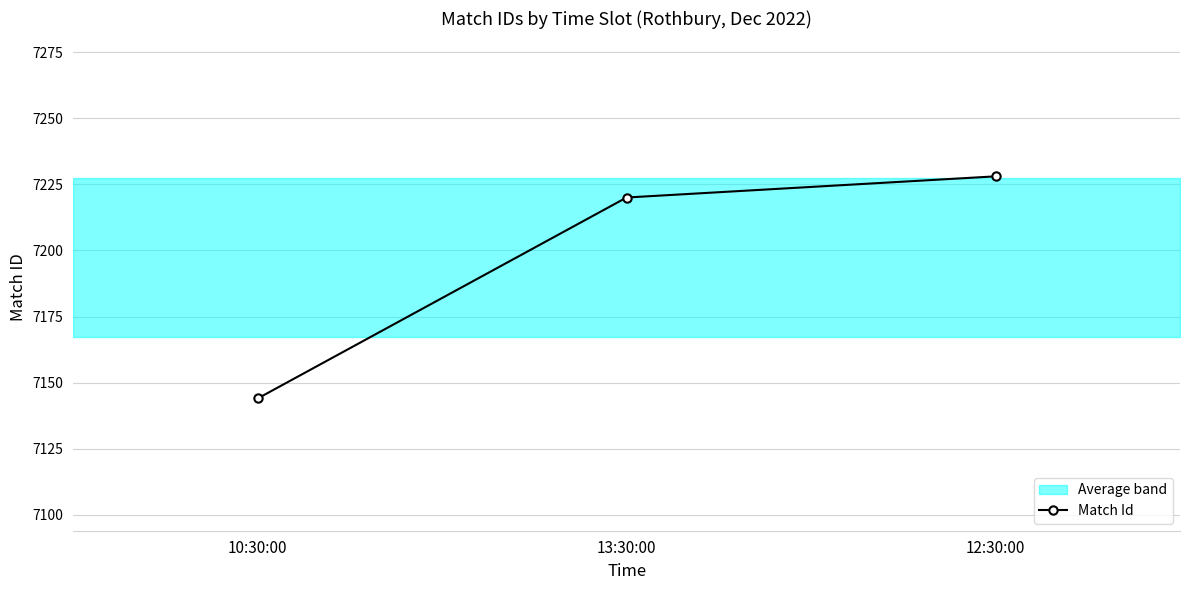

Reading left to right, what are all the values shown in this chart?

10:30:00=7144	13:30:00=7220	12:30:00=7228